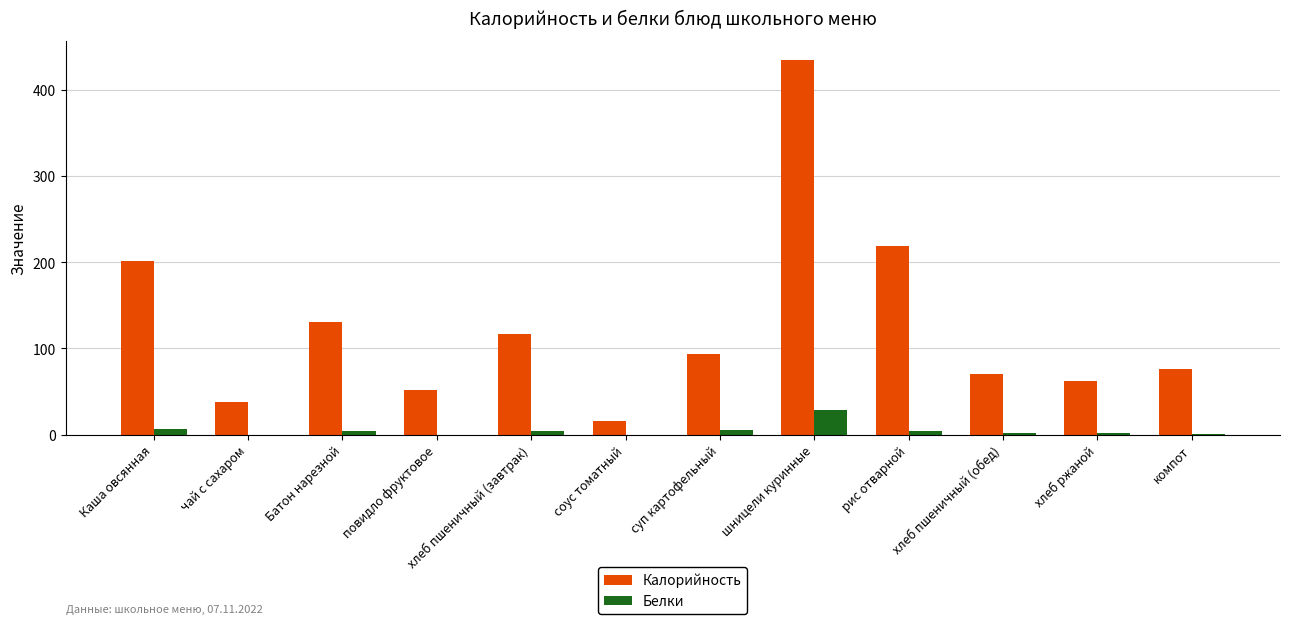

Is the value of Калорийность at хлеб пшеничный (обед) greater than the value of Белки at Каша овсянная?

Yes